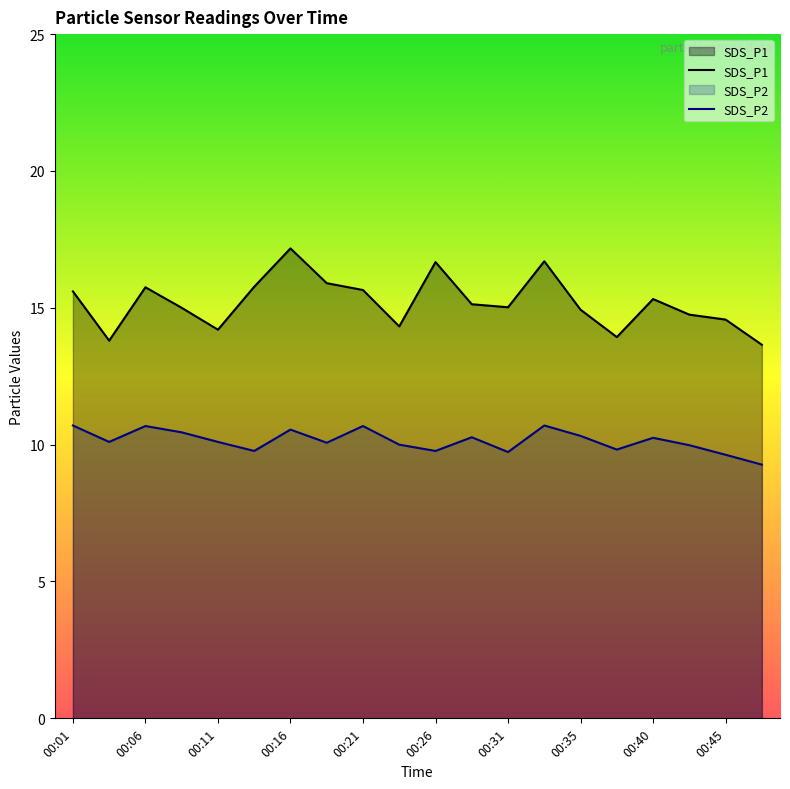

Reading right to left, what are all the values shown in this chart?

SDS_P1: 13.7	14.6	14.8	15.3	13.9	14.9	16.7	15.0	15.1	16.7	14.3	15.7	15.9	17.2	15.8	14.2	15.0	15.8	13.8	15.6
SDS_P2: 9.3	9.6	10.0	10.2	9.8	10.3	10.7	9.7	10.3	9.8	10.0	10.7	10.1	10.6	9.8	10.1	10.4	10.7	10.1	10.7